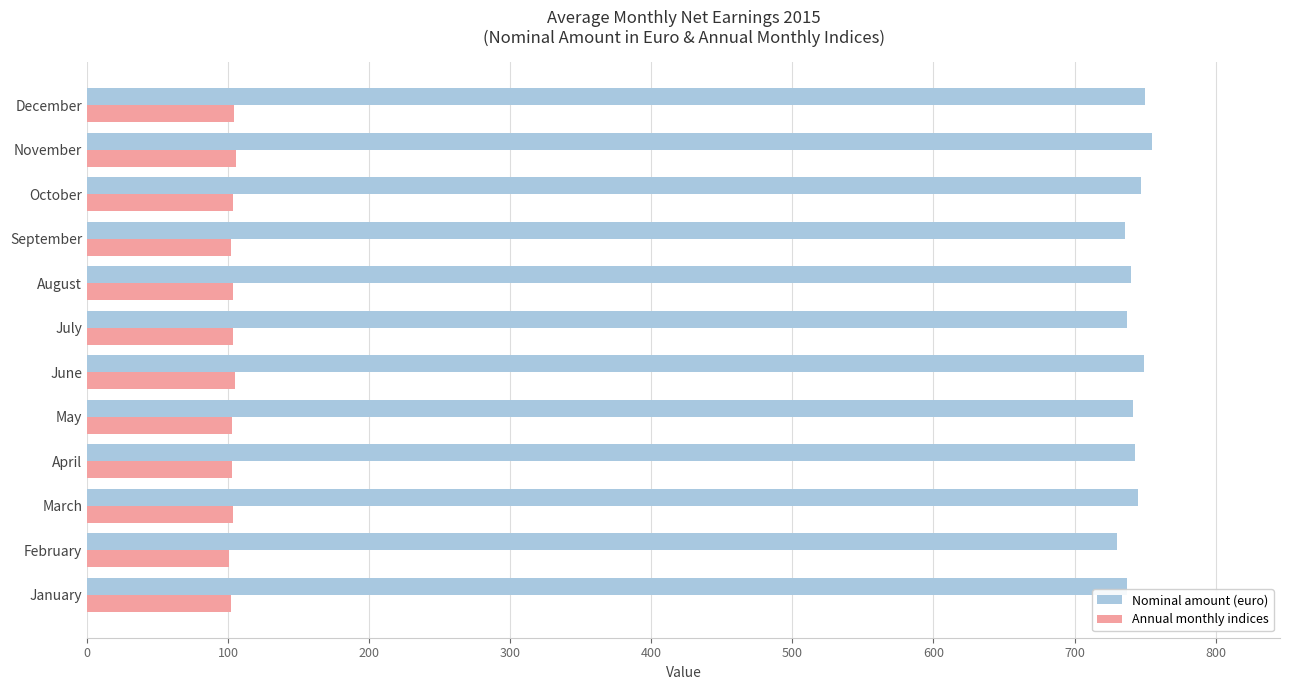

What is the difference between the Nominal amount (euro) values at November and September?

19.1